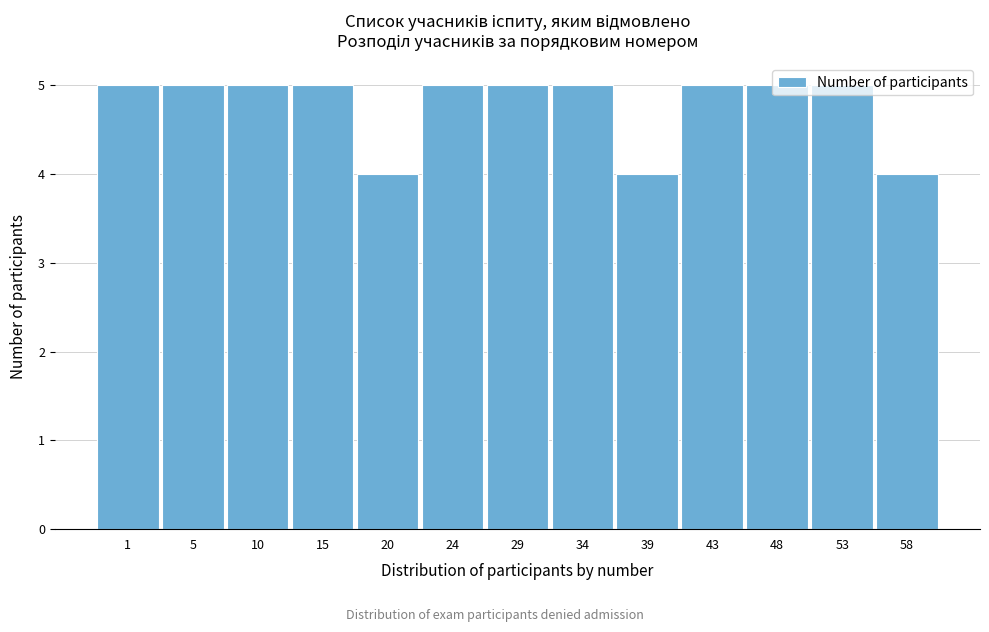

What is the ratio of the value at 39 to the value at 15?

0.8